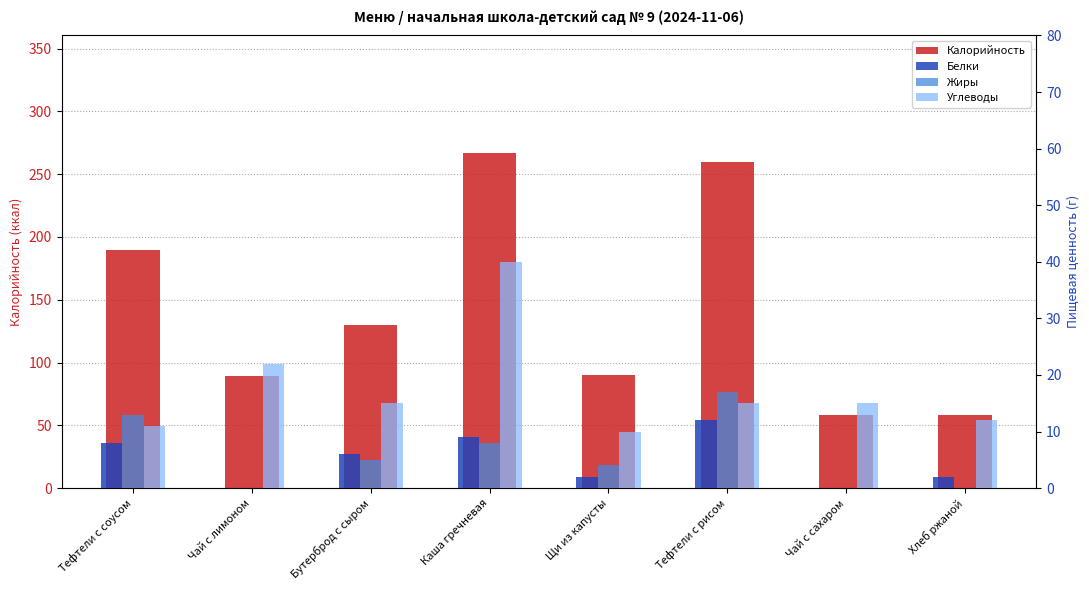

What is the difference between the maximum and minimum values in the Белки series?

12